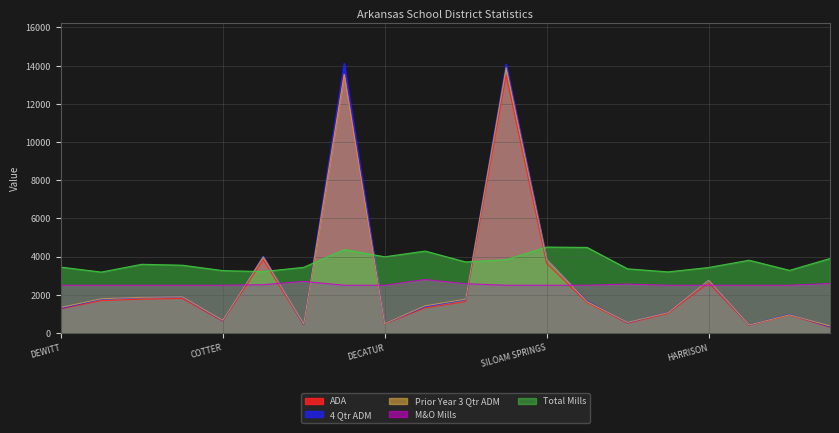

Reading left to right, extract all data points from this chart.

ADA: DEWITT=1258.4	STUTTGART=1692.9	CROSSETT=1770.8	HAMBURG=1806.4	COTTER=614.5	MOUNTAIN HOME=3832.8	NORFORK=422.5	BENTONVILLE=13552.2	DECATUR=473.1	GENTRY=1313.2	GRAVETTE=1644.7	ROGERS=13503.0	SILOAM SPRINGS=3648.7	PEA RIDGE=1590.5	ALPENA=509.2	BERGMAN=1022.1	HARRISON=2615.9	OMAHA=396.9	VALLEY SPRINGS=935.2	LEAD HILL=303.2
4 Qtr ADM: DEWITT=1290.0	STUTTGART=1774.8	CROSSETT=1857.8	HAMBURG=1887.9	COTTER=644.5	MOUNTAIN HOME=4014.5	NORFORK=445.6	BENTONVILLE=14107.4	DECATUR=495.8	GENTRY=1382.5	GRAVETTE=1747.1	ROGERS=14080.5	SILOAM SPRINGS=3860.3	PEA RIDGE=1671.9	ALPENA=541.1	BERGMAN=1076.0	HARRISON=2746.4	OMAHA=417.5	VALLEY SPRINGS=971.9	LEAD HILL=326.6
Prior Year 3 Qtr ADM: DEWITT=1334.5	STUTTGART=1792.8	CROSSETT=1866.8	HAMBURG=1896.2	COTTER=661.4	MOUNTAIN HOME=3985.1	NORFORK=466.7	BENTONVILLE=13541.2	DECATUR=489.8	GENTRY=1422.5	GRAVETTE=1770.2	ROGERS=13894.6	SILOAM SPRINGS=3858.9	PEA RIDGE=1641.1	ALPENA=554.3	BERGMAN=1065.3	HARRISON=2759.9	OMAHA=418.5	VALLEY SPRINGS=953.6	LEAD HILL=364.1
M&O Mills: DEWITT=2500.0	STUTTGART=2500.0	CROSSETT=2500.0	HAMBURG=2500.0	COTTER=2500.0	MOUNTAIN HOME=2529.0	NORFORK=2700.0	BENTONVILLE=2500.0	DECATUR=2500.0	GENTRY=2800.0	GRAVETTE=2580.0	ROGERS=2500.0	SILOAM SPRINGS=2500.0	PEA RIDGE=2500.0	ALPENA=2560.0	BERGMAN=2500.0	HARRISON=2500.0	OMAHA=2500.0	VALLEY SPRINGS=2500.0	LEAD HILL=2590.0
Total Mills: DEWITT=3450.0	STUTTGART=3190.0	CROSSETT=3597.0	HAMBURG=3550.0	COTTER=3267.0	MOUNTAIN HOME=3216.0	NORFORK=3439.0	BENTONVILLE=4370.0	DECATUR=3990.0	GENTRY=4290.0	GRAVETTE=3720.0	ROGERS=3840.0	SILOAM SPRINGS=4500.0	PEA RIDGE=4480.0	ALPENA=3360.0	BERGMAN=3200.0	HARRISON=3430.0	OMAHA=3810.0	VALLEY SPRINGS=3280.0	LEAD HILL=3900.0